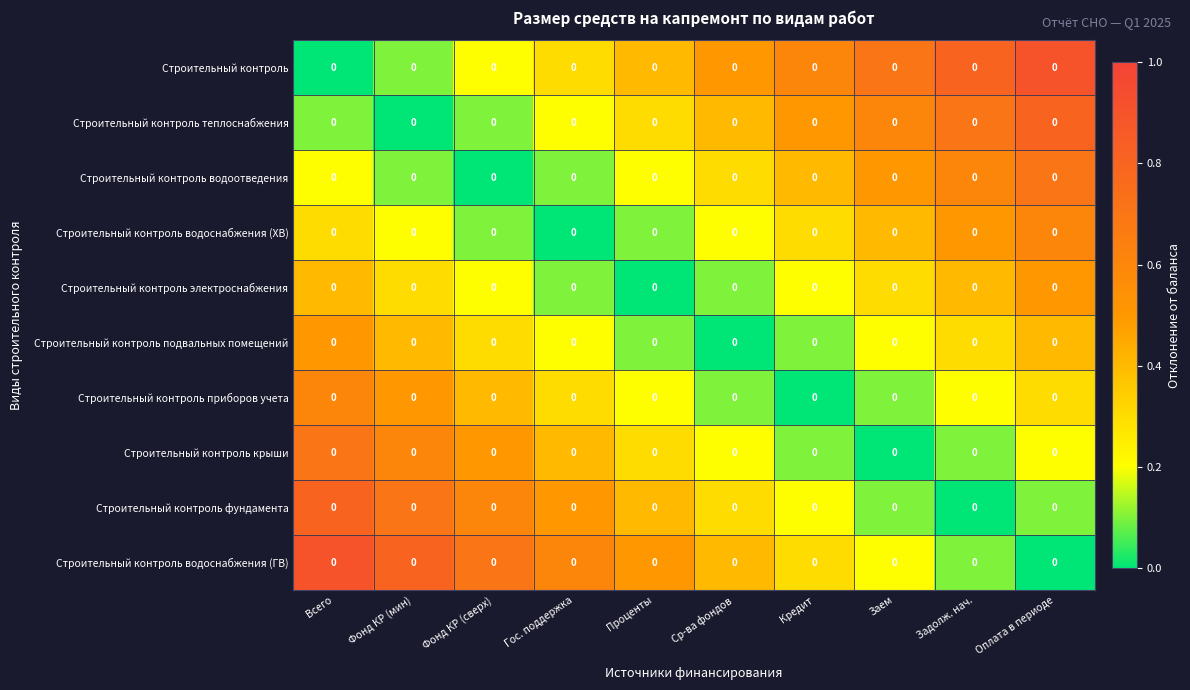

Which category has the highest value across all series?

Оплата в периоде